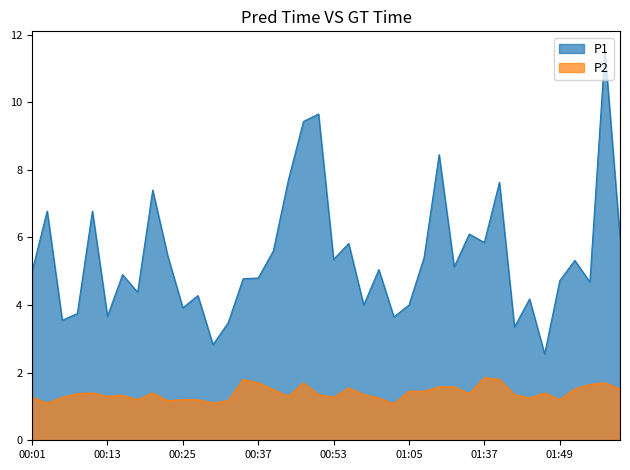

What is the label of the 3rd point from the left?

00:05